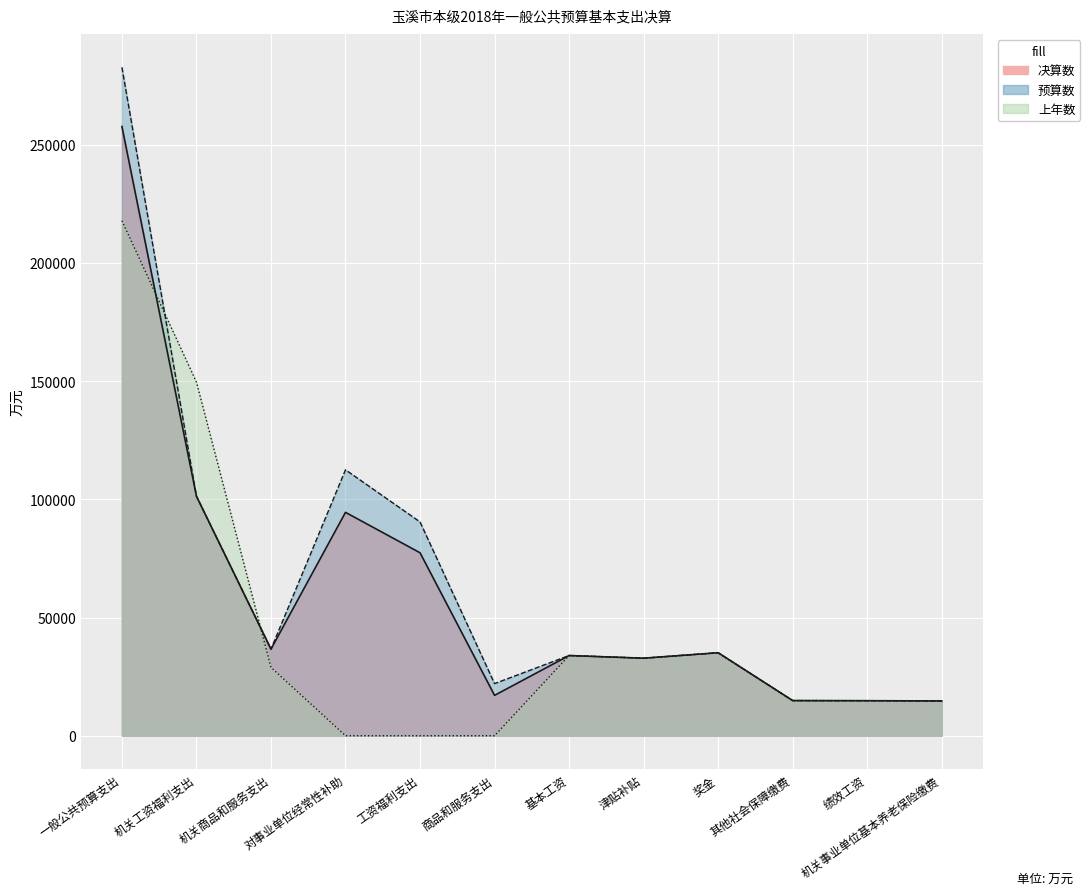

What is the highest value of the 预算数 series?

282725